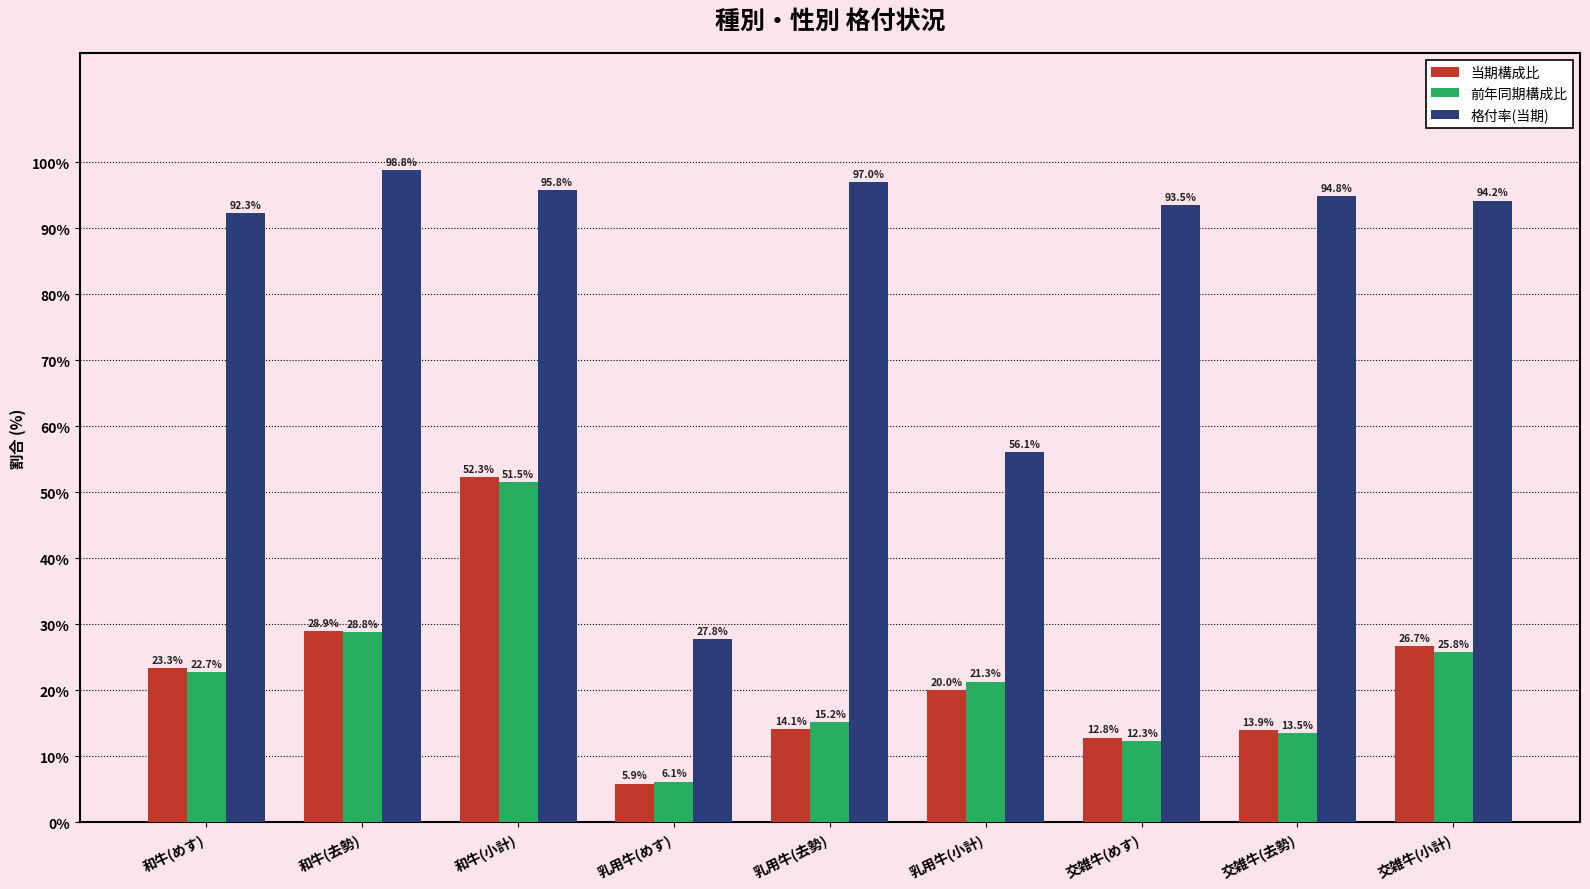

How many values in the 前年同期構成比 series exceed 21?

5